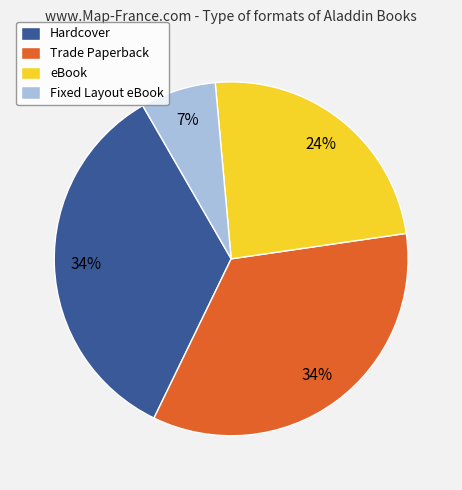

Approximately how many times larger is the value at Hardcover compared to Trade Paperback?

1.0